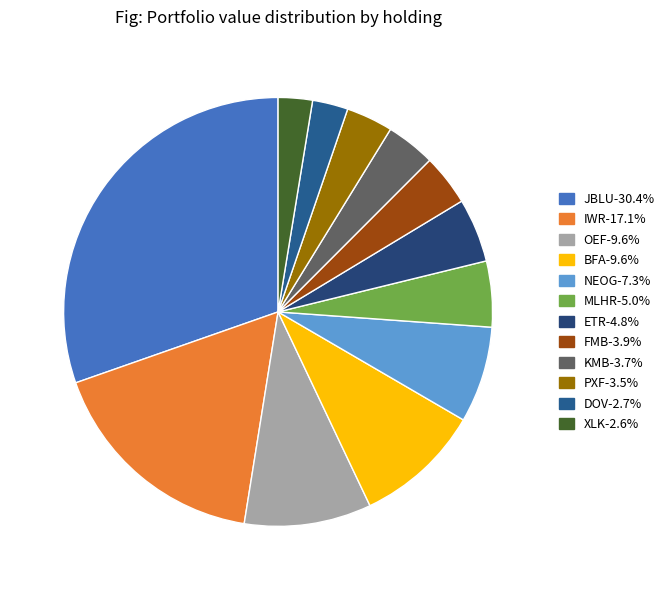

What is the largest slice in the pie chart?

JBLU